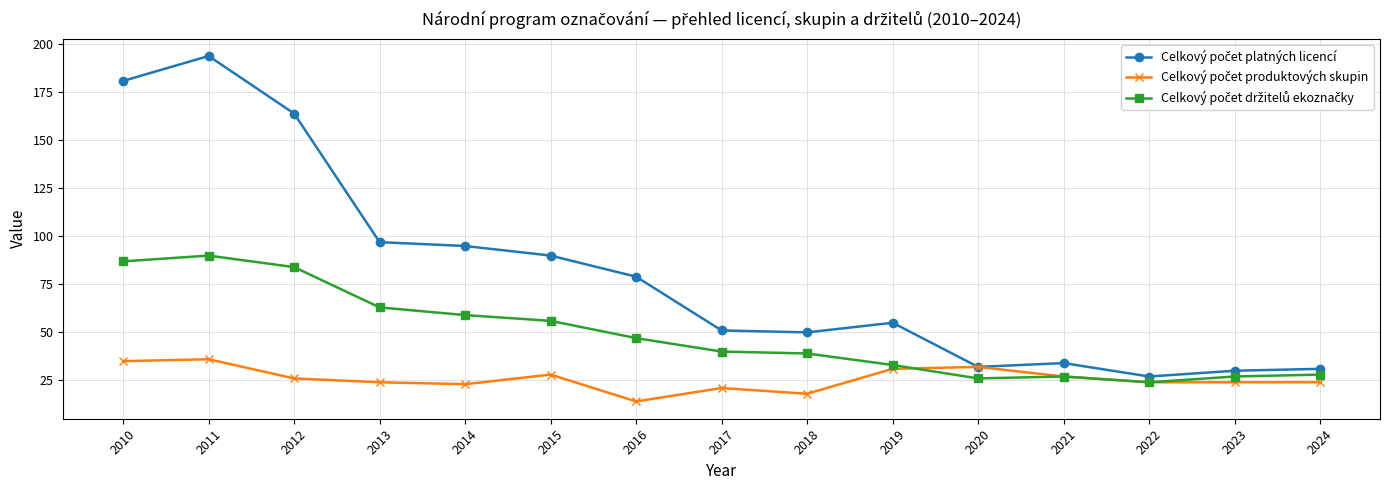

What is the spread (max minus min) of values at 2015?

62